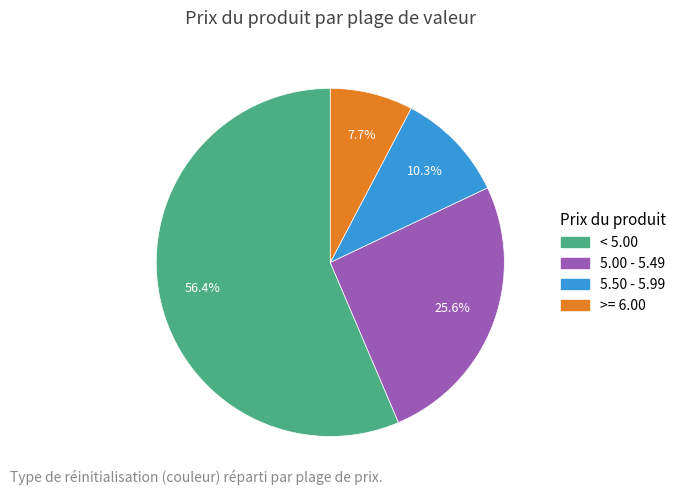

Is there any slice that represents more than half of the pie?

Yes